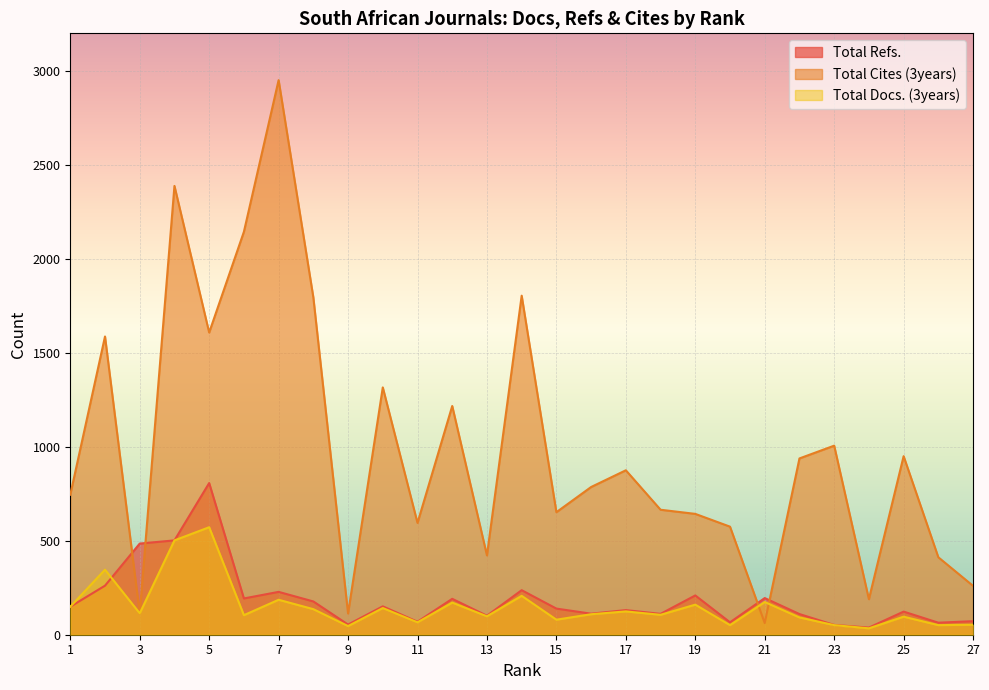

Reading right to left, what are all the values shown in this chart?

Total Refs.: 27=72	26=64	25=123	24=38	23=52	22=110	21=195	20=66	19=209	18=111	17=131	16=112	15=139	14=237	13=101	12=191	11=69	10=151	9=54	8=177	7=228	6=193	5=807	4=502	3=485	2=261	1=149
Total Cites (3years): 27=260	26=412	25=950	24=189	23=1006	22=938	21=62	20=575	19=643	18=665	17=875	16=786	15=652	14=1804	13=422	12=1217	11=595	10=1316	9=113	8=1795	7=2951	6=2144	5=1608	4=2388	3=114	2=1587	1=745
Total Docs. (3years): 27=53	26=51	25=96	24=34	23=51	22=92	21=174	20=51	19=160	18=106	17=124	16=109	15=80	14=207	13=98	12=171	11=66	10=142	9=46	8=136	7=186	6=104	5=572	4=502	3=114	2=346	1=149